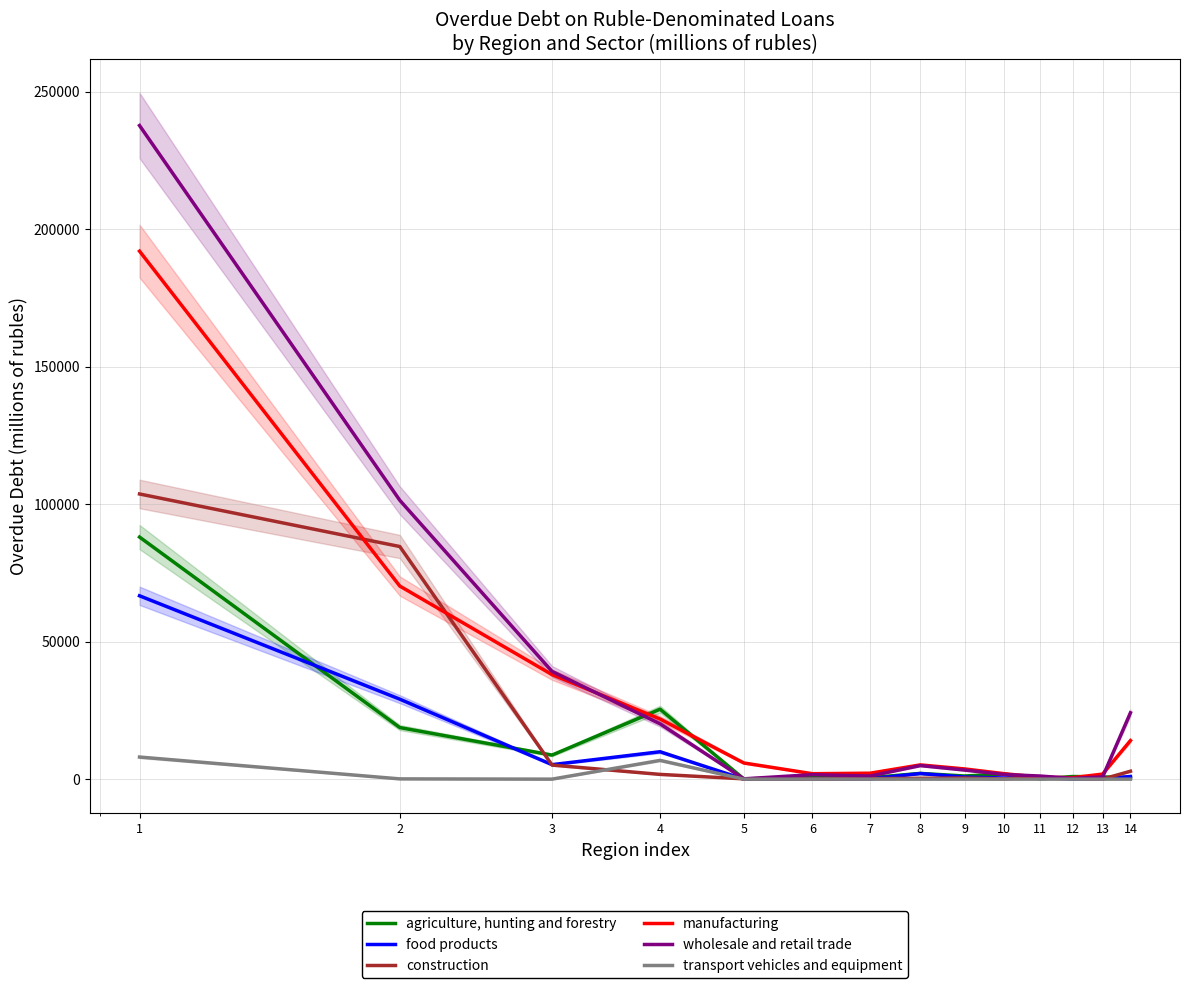

Between 4 and 9, which is larger?

4